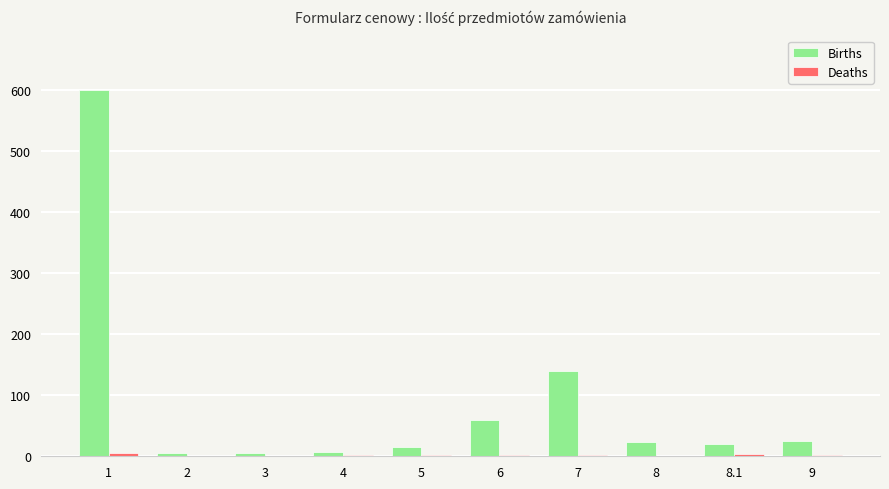

What is the highest value of the Births series?

600